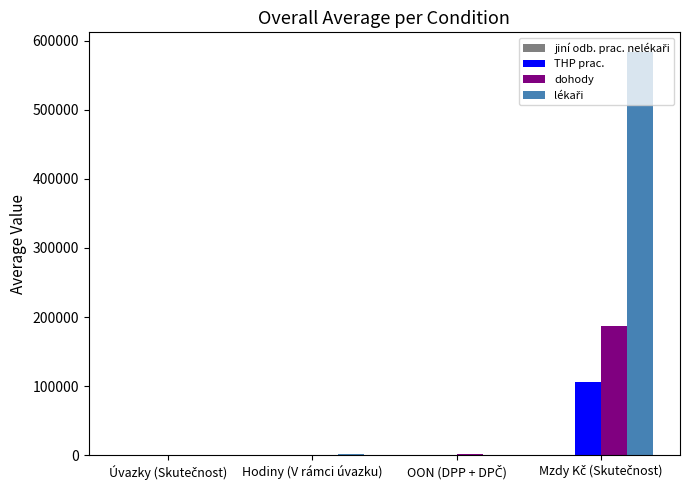

What is the maximum value shown in the chart?

582866